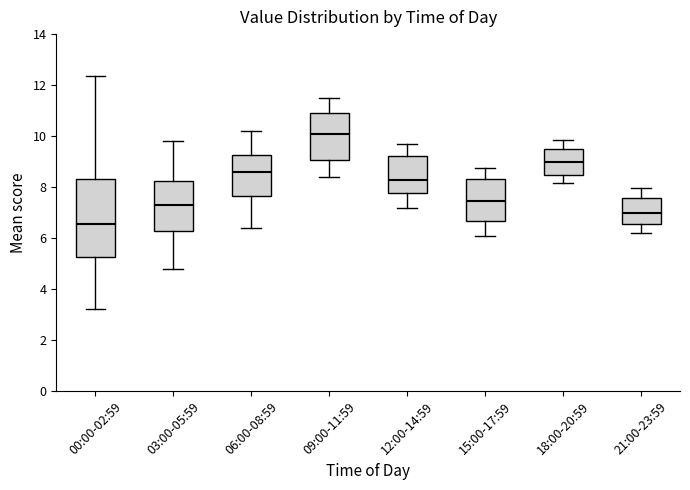

Where is the upper edge of the box for 00:00-02:59 on the y-axis? The values are not printed on the chart, so give them approximately, as read against the axis.

8.4